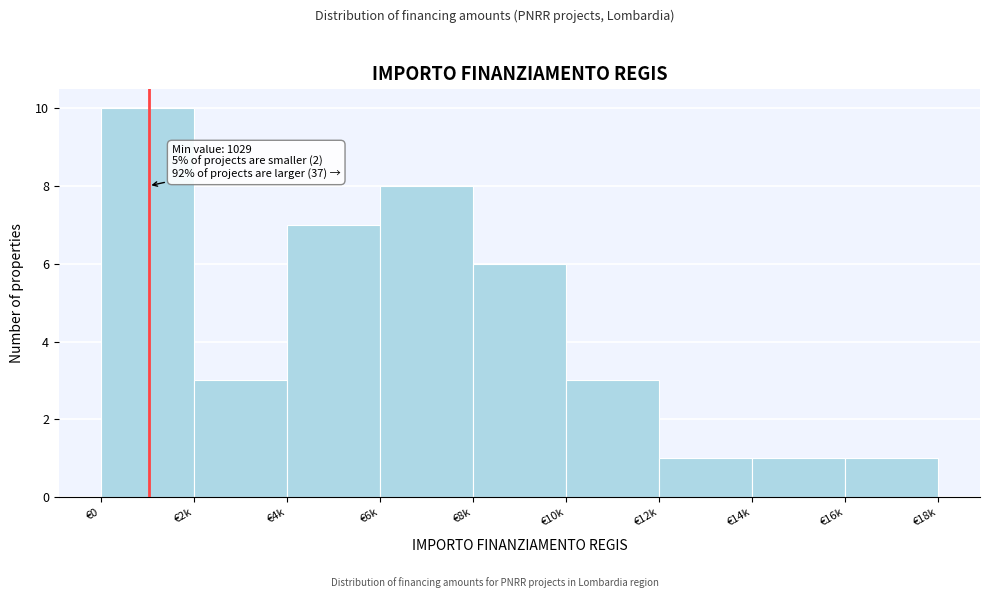

Reading left to right, extract all data points from this chart.

€0=10	€2k=3	€4k=7	€6k=8	€8k=6	€10k=3	€12k=1	€14k=1	€16k=1